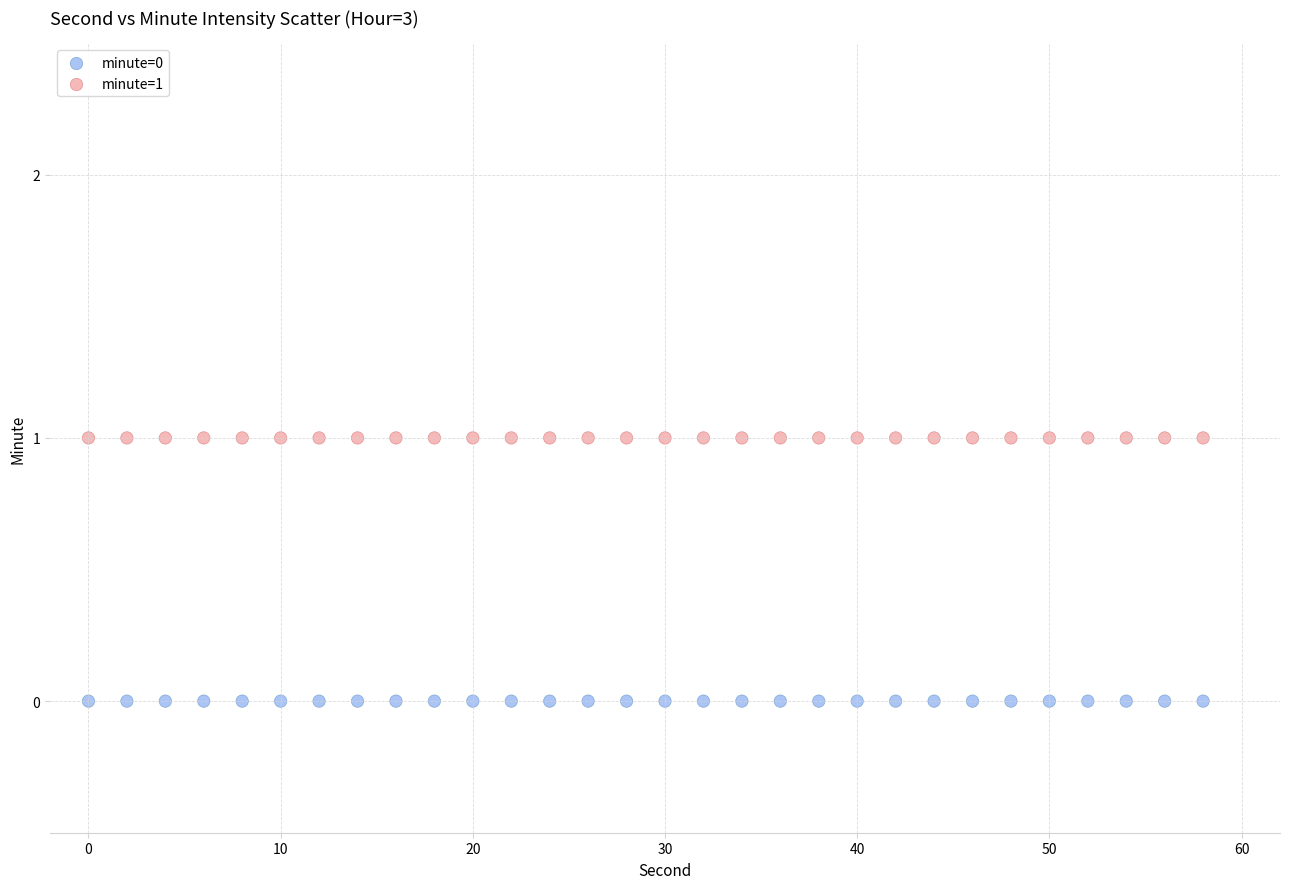

Which series contains the highest Y value?

minute=1